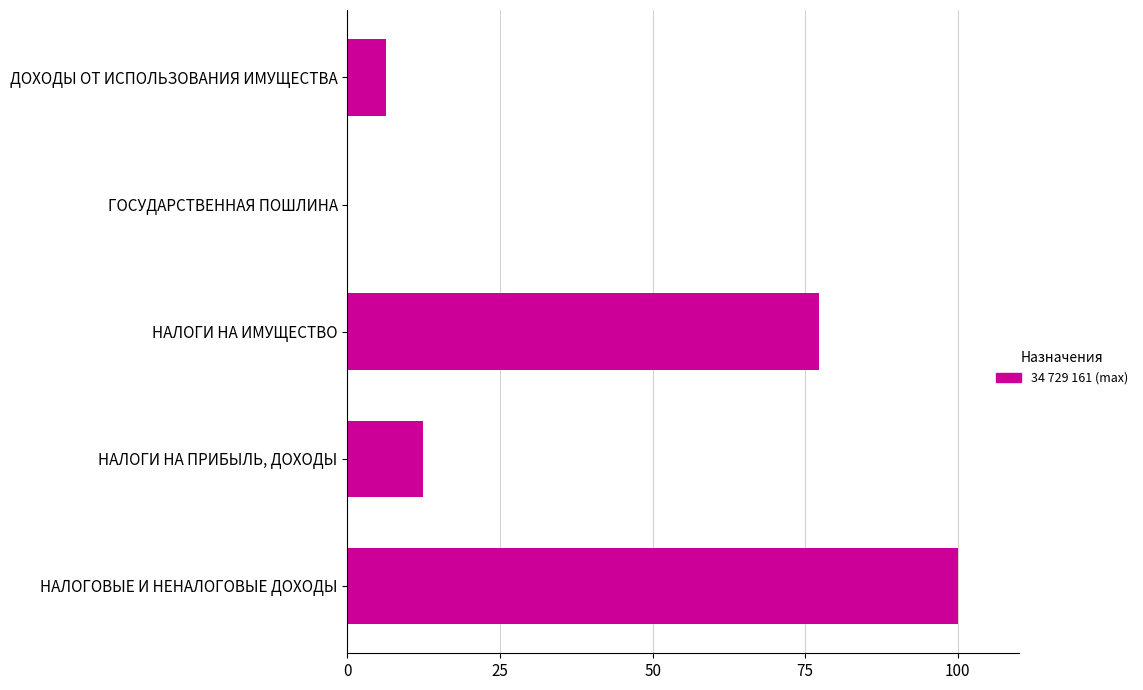

True or false: the data shows 12.4 at НАЛОГИ НА ПРИБЫЛЬ, ДОХОДЫ.

True